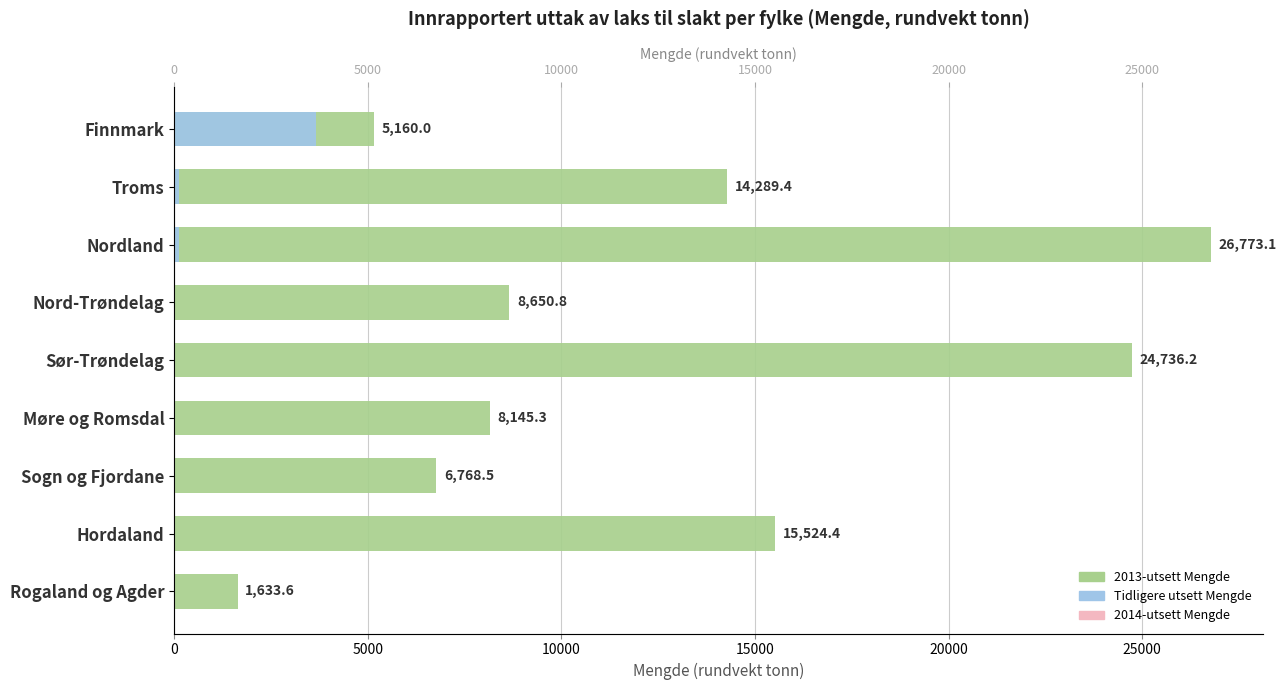

What is the difference between the maximum and minimum values in the 2013-utsett Mengde series?

25139.4